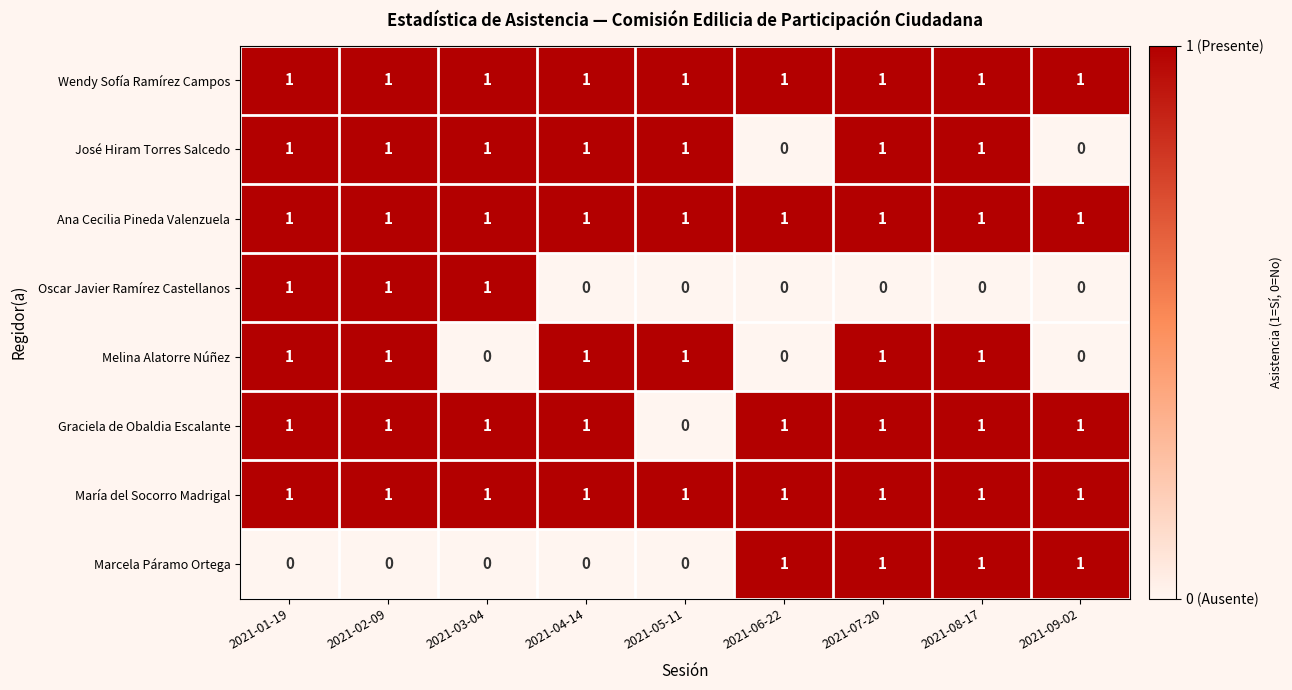

Between 2021-02-09 and 2021-03-04, which series saw the biggest shift?

Melina Alatorre Núñez